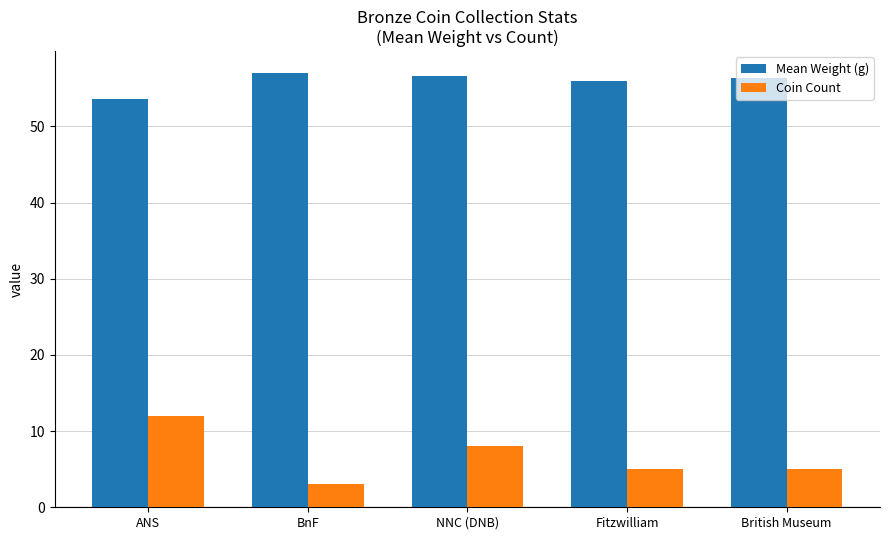

What is the sum of all Mean Weight (g) values?

279.6